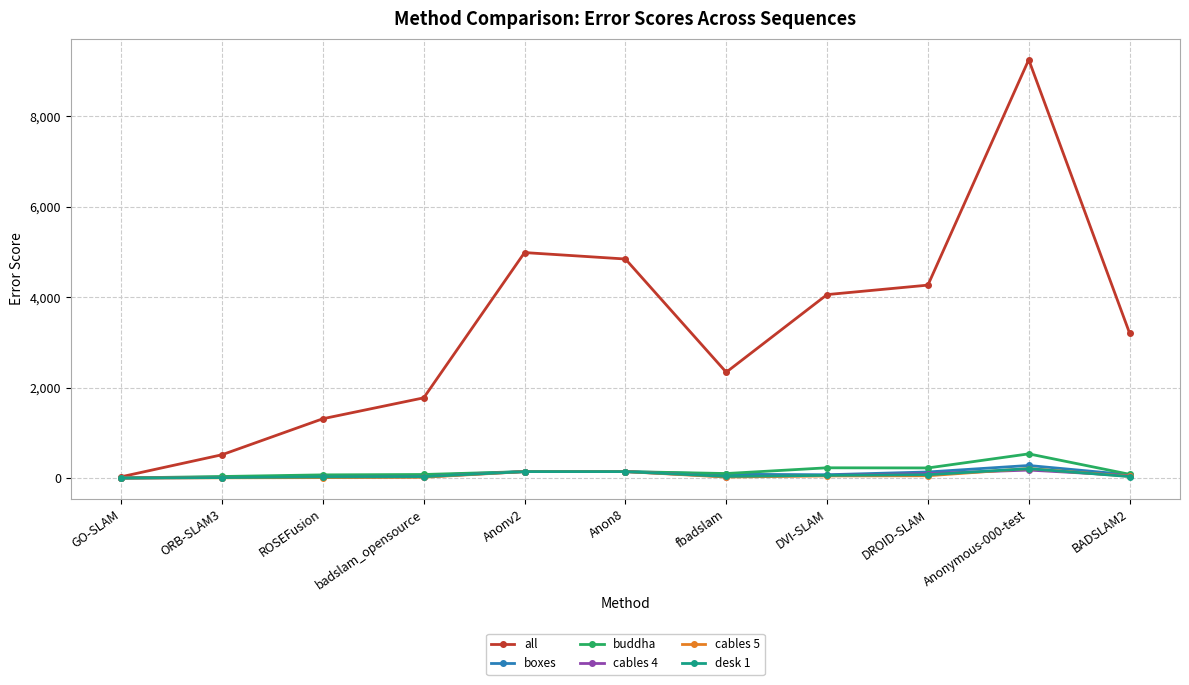

What is the value of the cables 5 point at the 8th from the left?

47.1